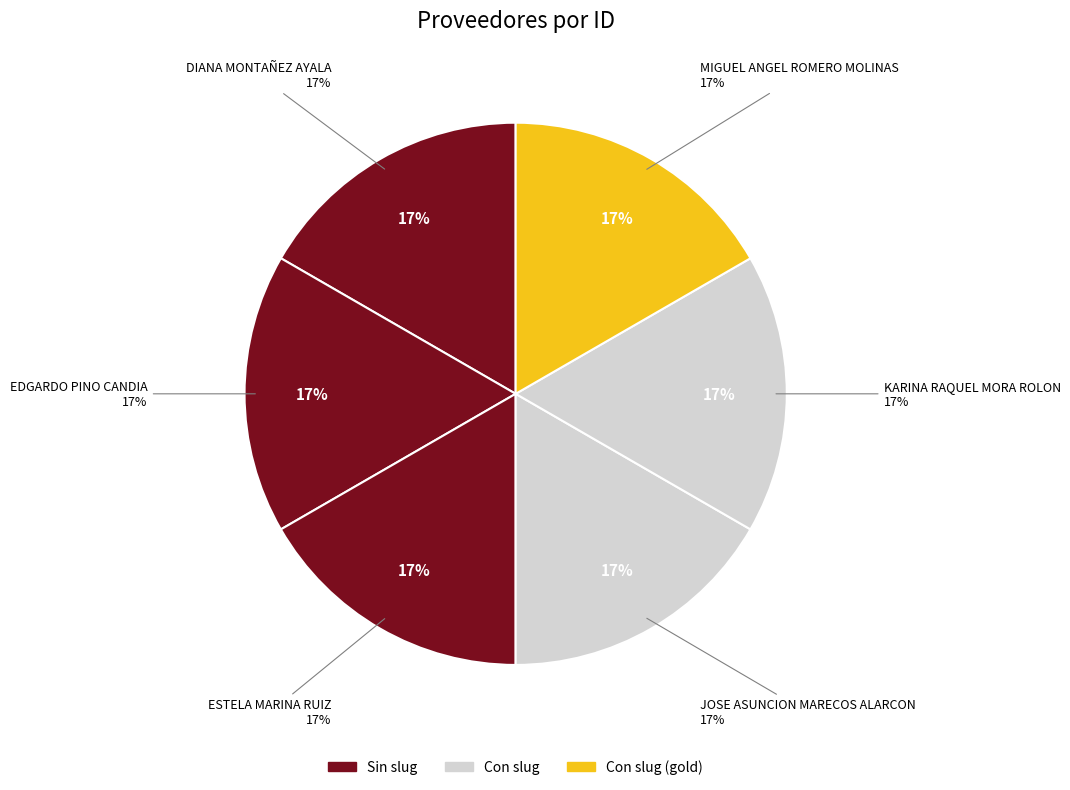

Is it true that ESTELA MARINA RUIZ is 17% of the pie?

True